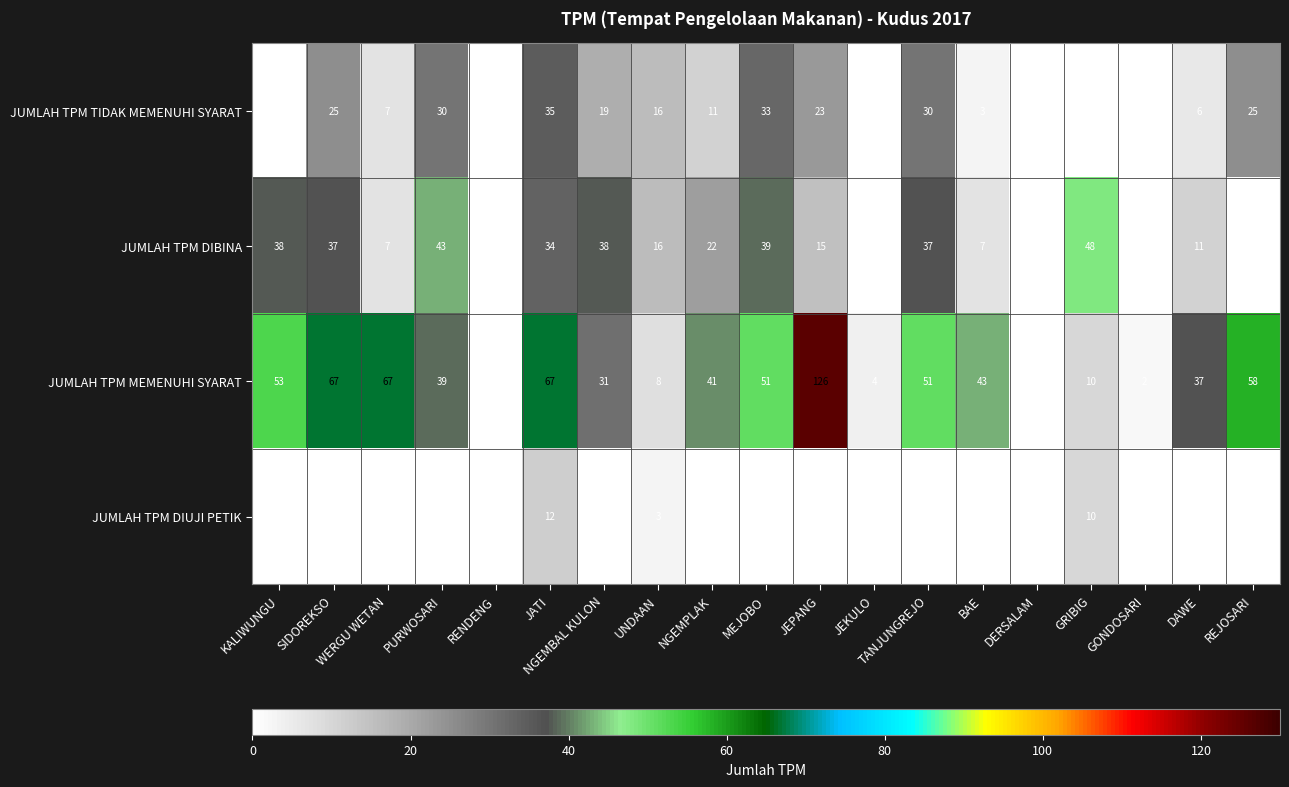

Rank the series by their average value, from lowest to highest.

JUMLAH TPM DIUJI PETIK, JUMLAH TPM TIDAK MEMENUHI SYARAT, JUMLAH TPM DIBINA, JUMLAH TPM MEMENUHI SYARAT